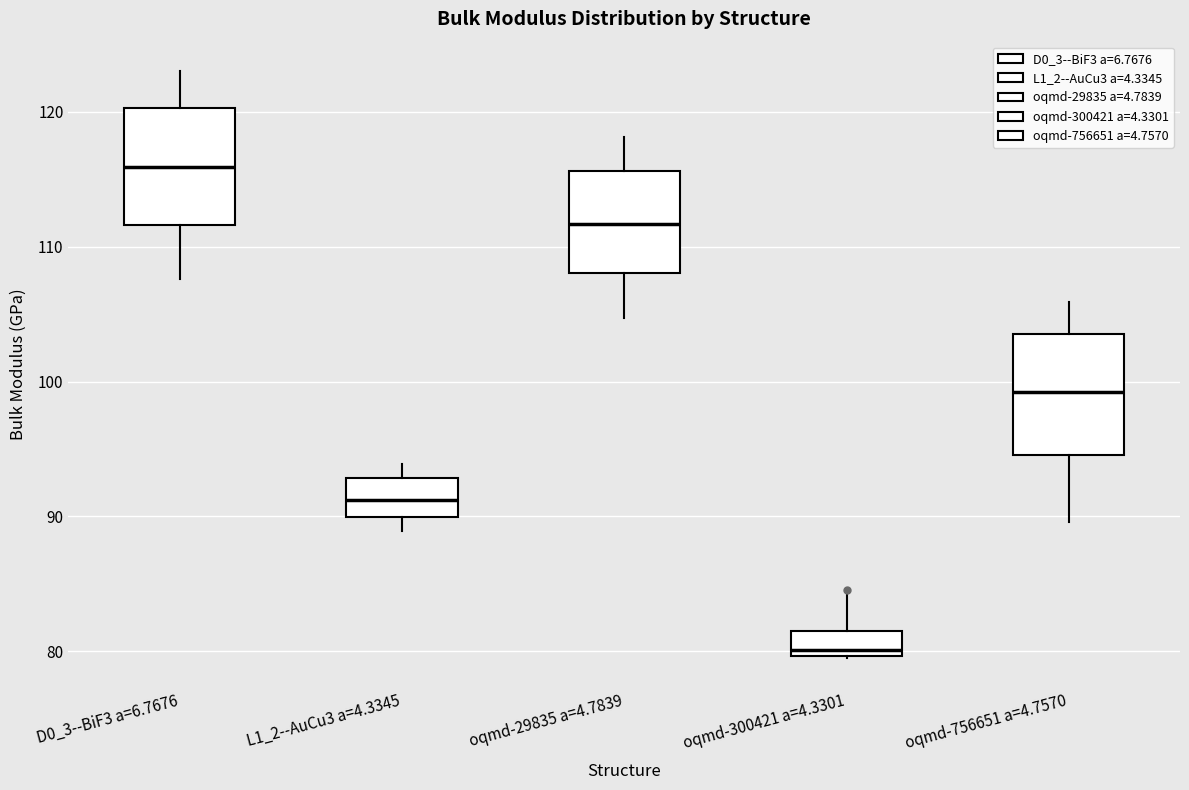

Which box's median line is the highest?

D0_3--BiF3 a=6.7676